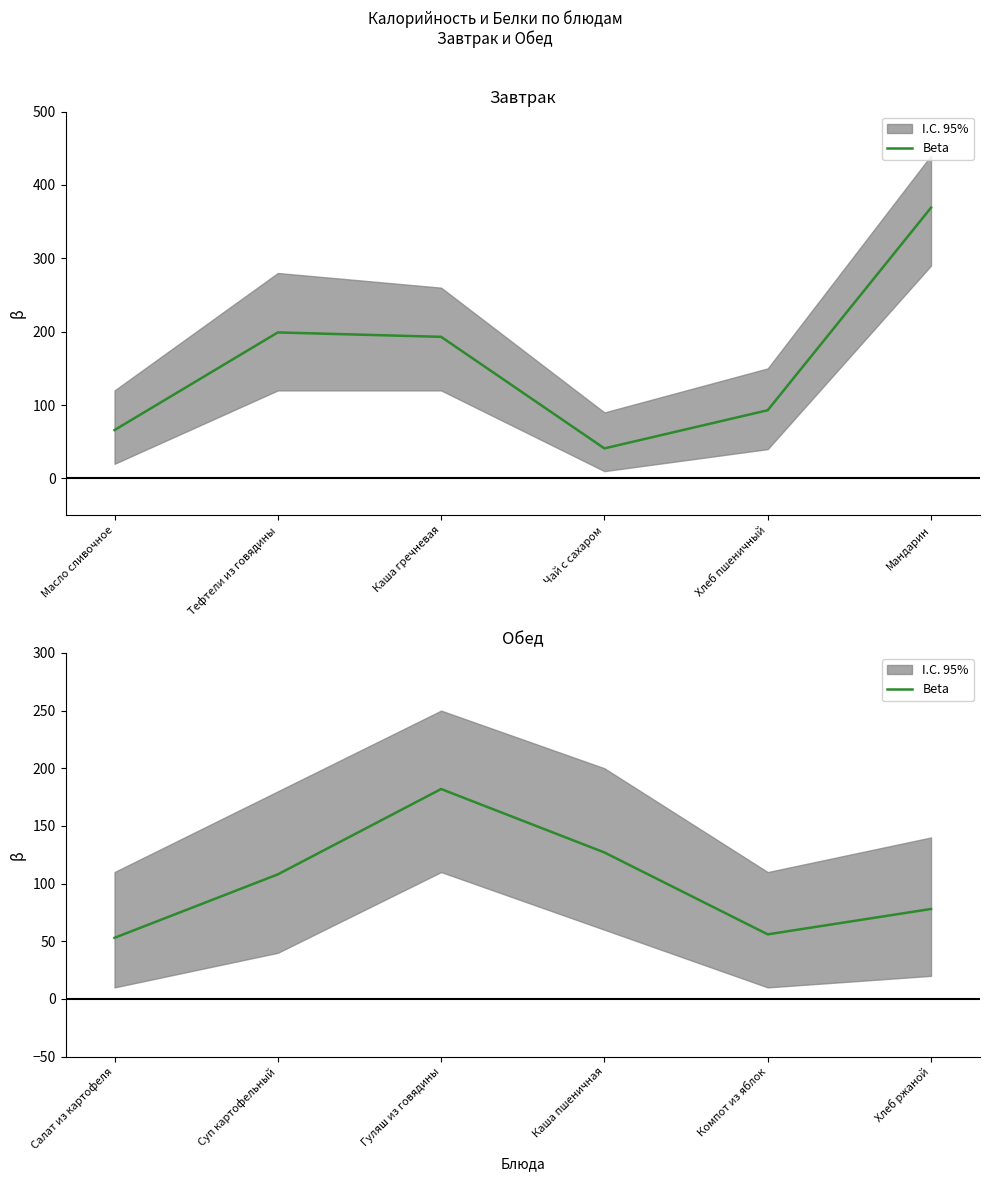

What is the difference between the second highest and minimum values?

74